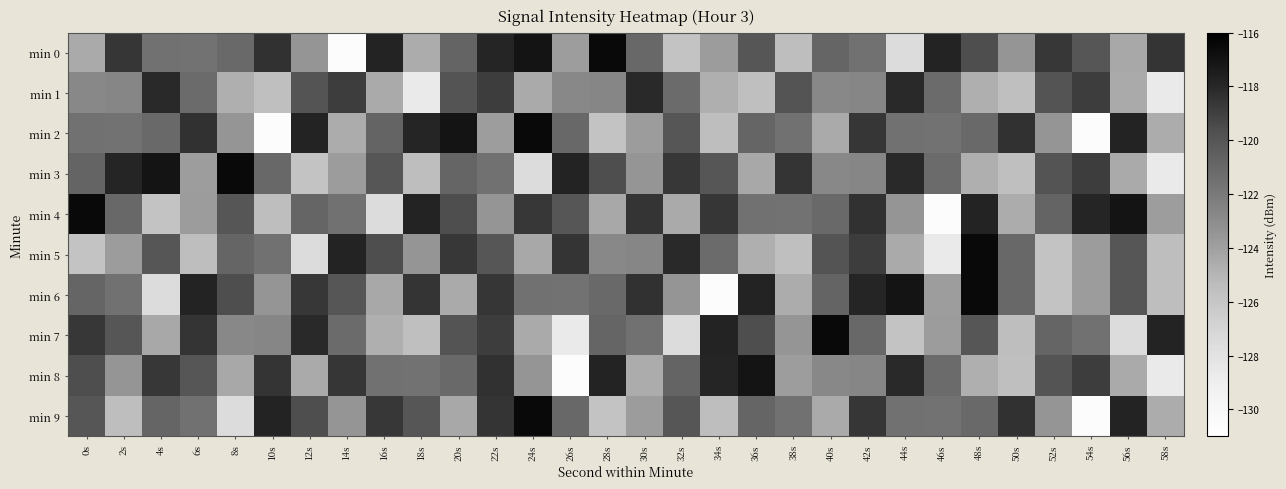

What is the spread (max minus min) of values at 54s?

12.7